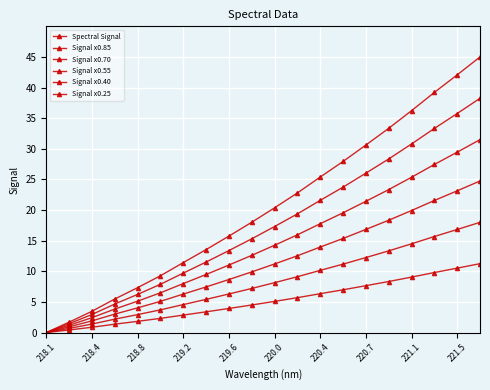

True or false: Signal x0.40 and Spectral Signal intersect in this chart.

False